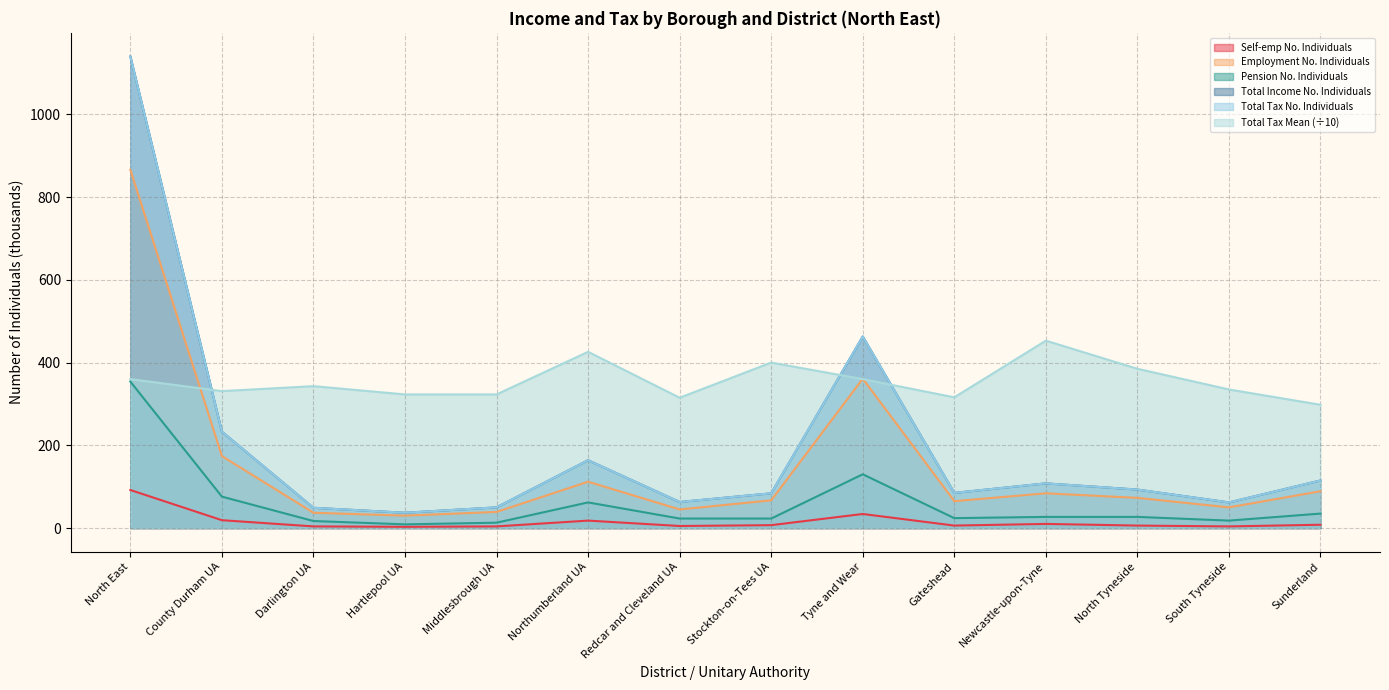

What is the lowest value of the Pension No. Individuals series?

9